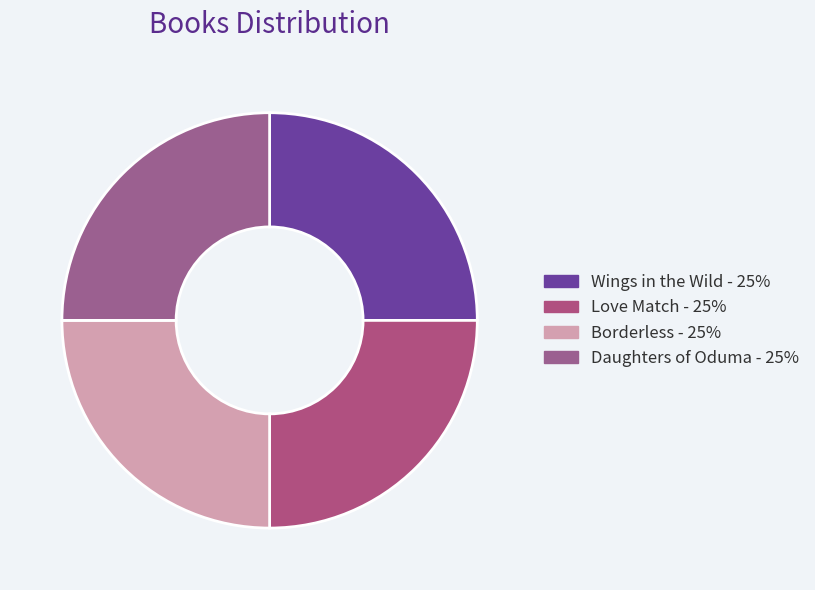

How many slices are in this pie chart?

4